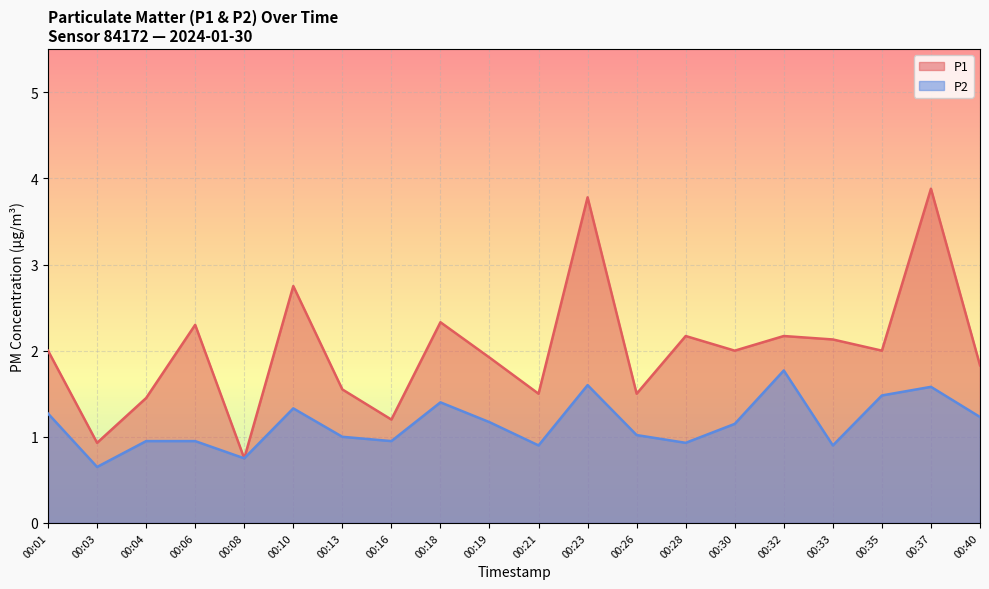

How many values in the P1 series are below 2?

9